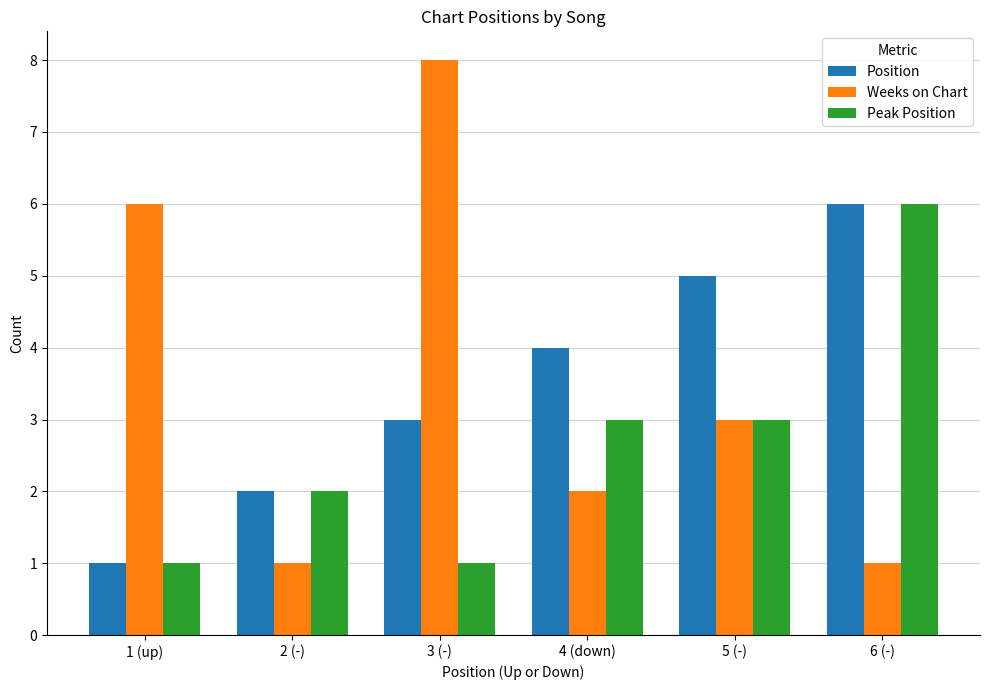

What is the difference between the maximum and minimum values in the Weeks on Chart series?

7